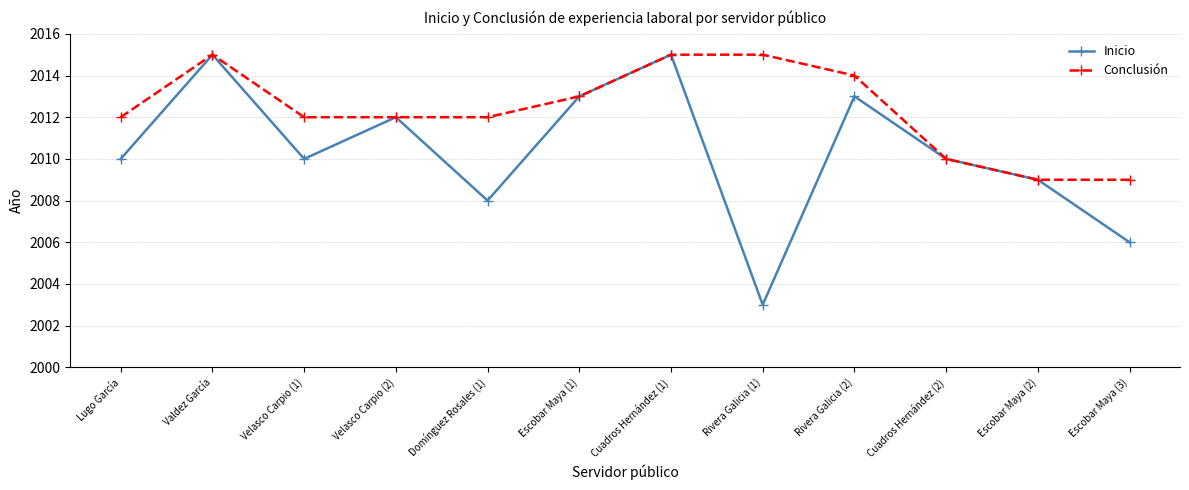

At Velasco Carpio (1), list the series in order from smallest to largest.

Inicio, Conclusión